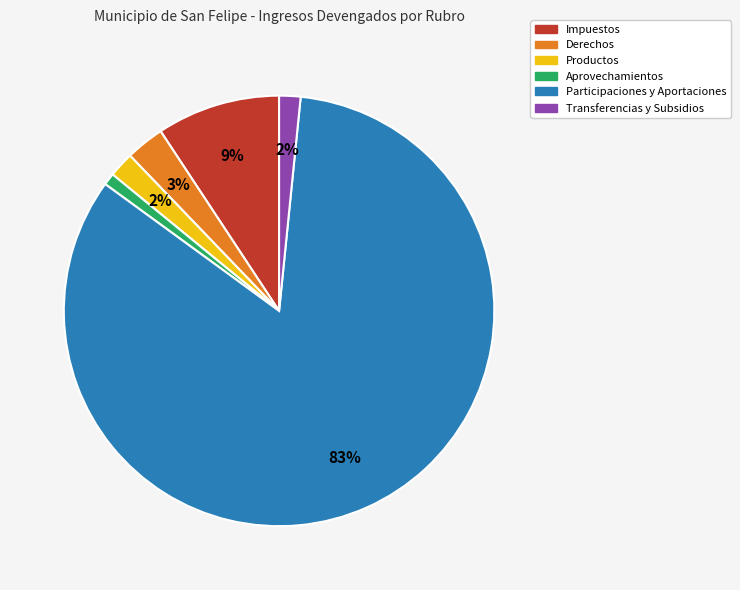

How many slices are in this pie chart?

6